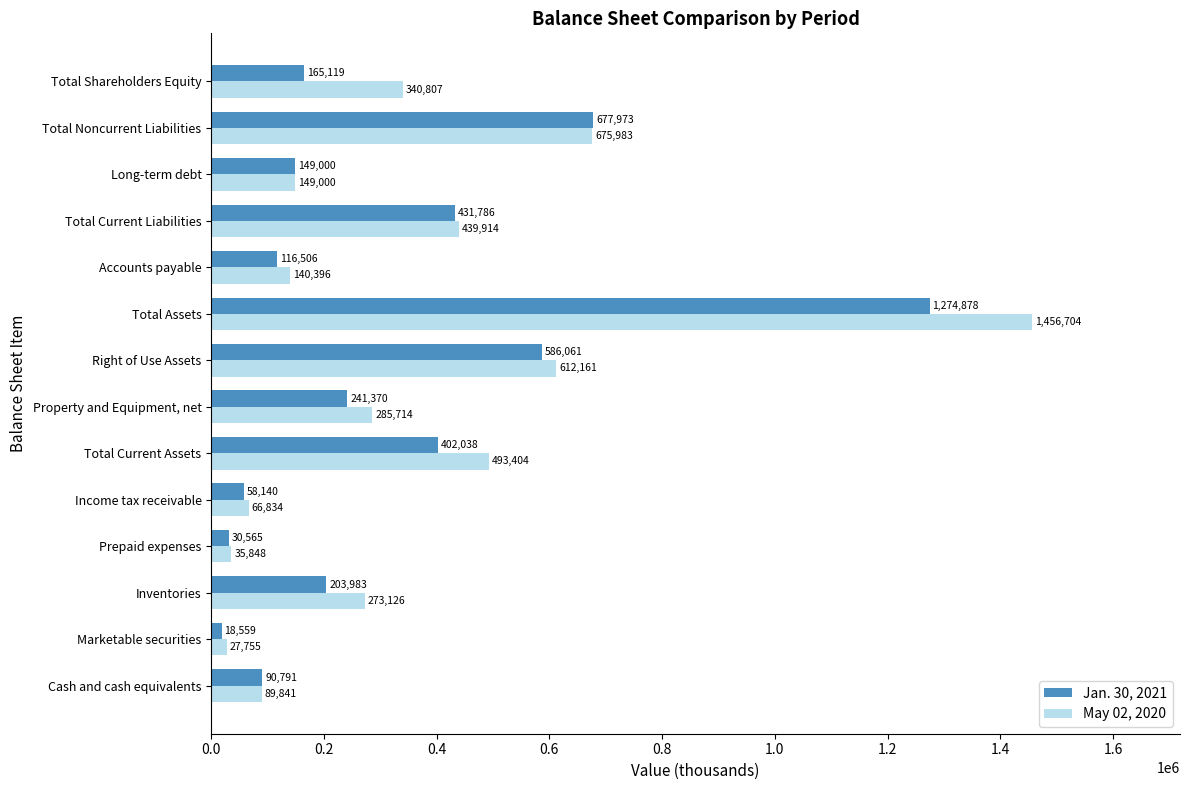

How many data points does each series have?

14